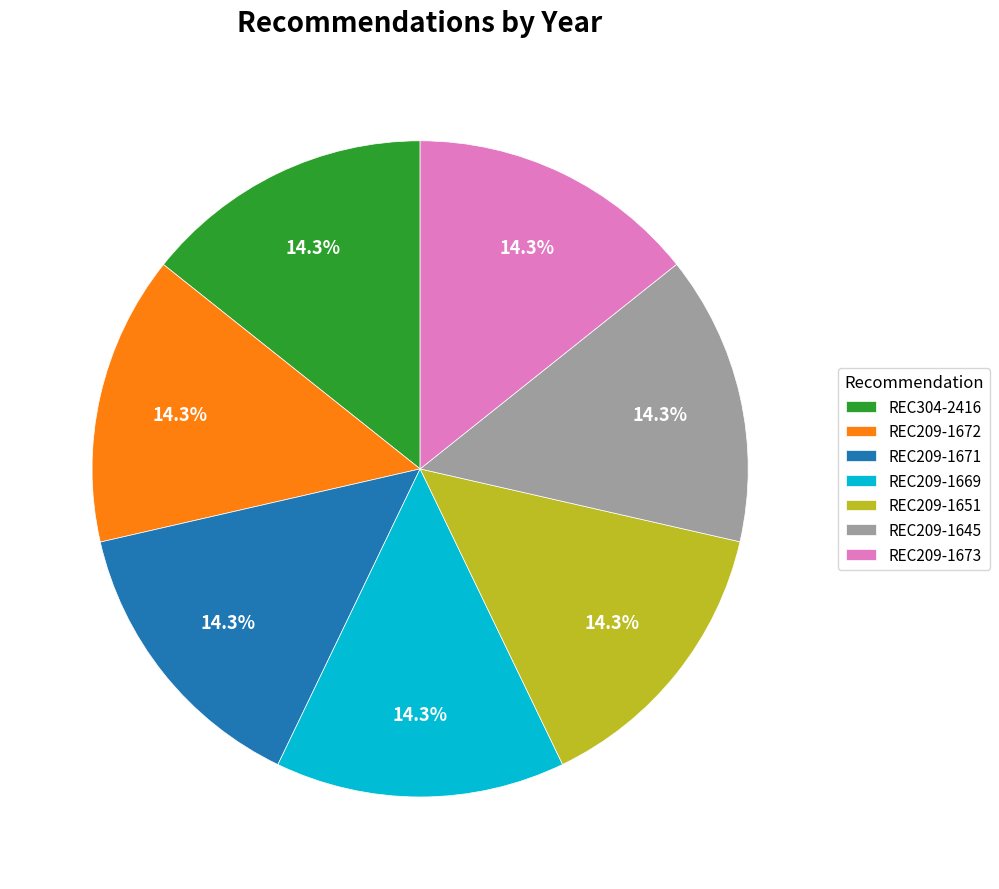

The REC209-1669 slice represents 7% of the pie. True or false?

False